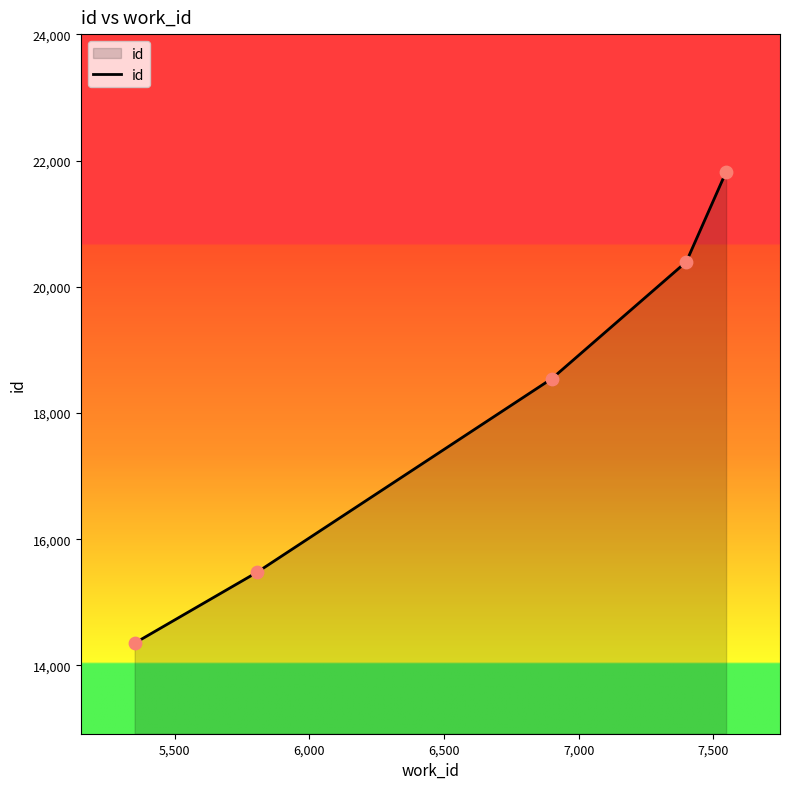

What is the smallest value displayed?

14354